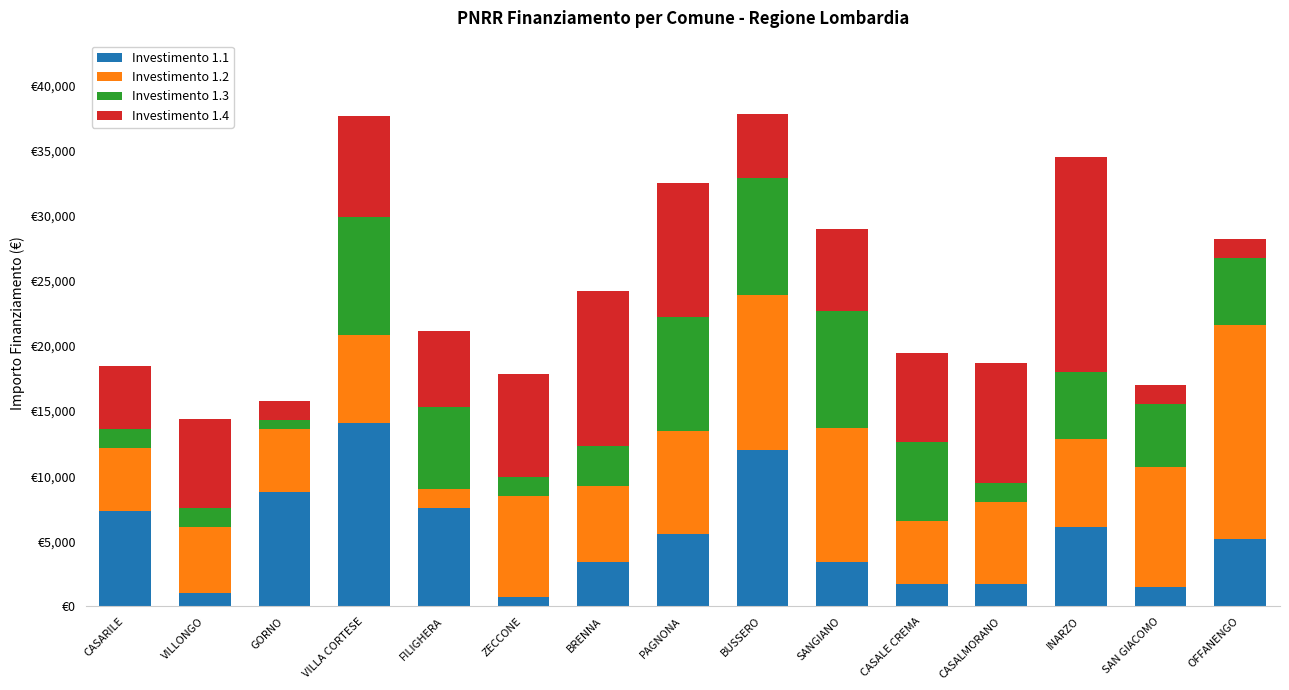

What are all the series names shown in the legend?

Investimento 1.1, Investimento 1.2, Investimento 1.3, Investimento 1.4